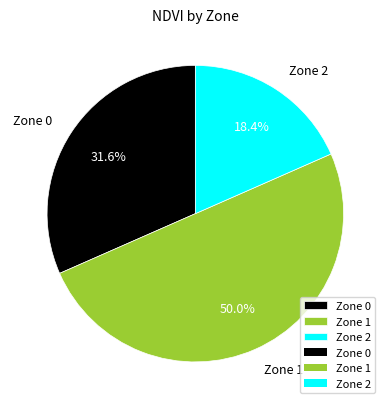

Which slice is the largest?

Zone 1